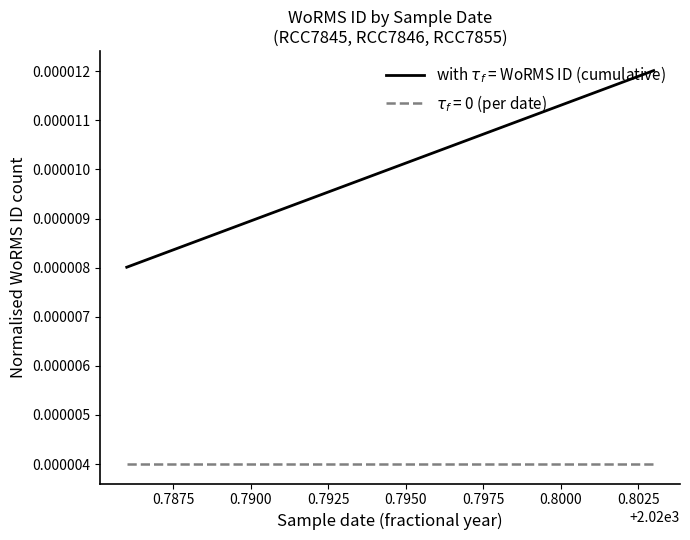

The chart shows a value of 0.0 at 0.7875. True or false?

True